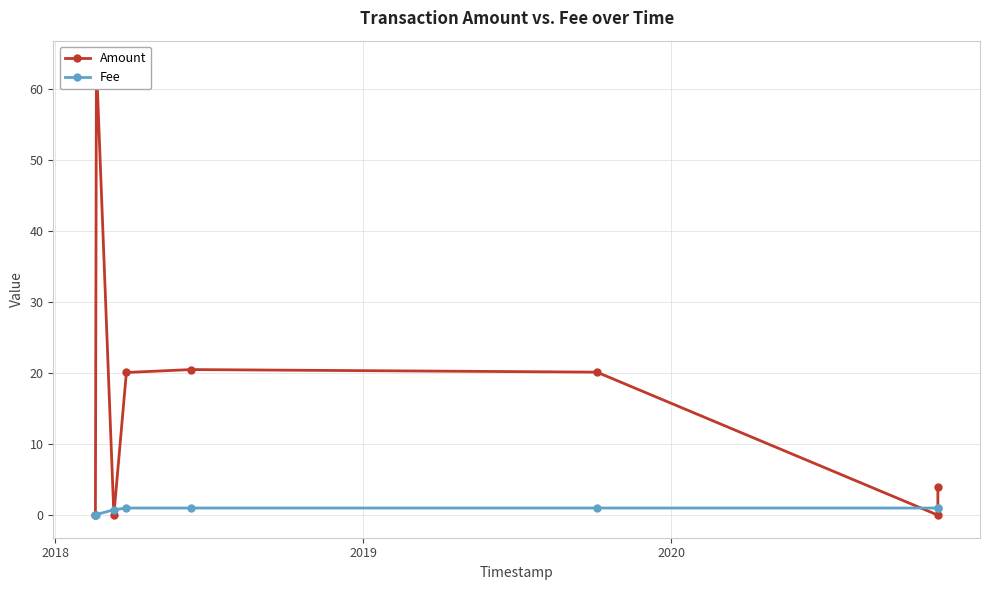

Count the number of data series in this chart.

2